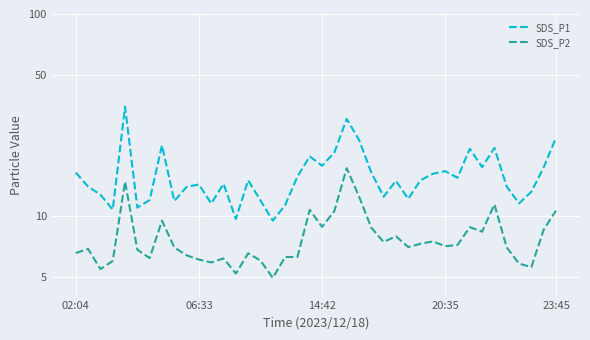

What is the sum of all SDS_P1 values?

646.7